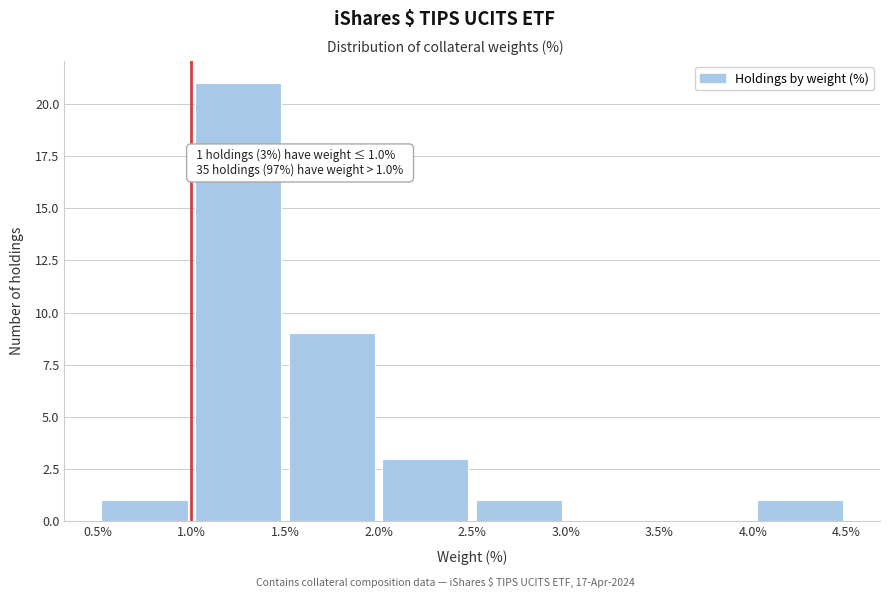

Over which range of the x-axis is the bar tallest?

1.0% to 1.5%